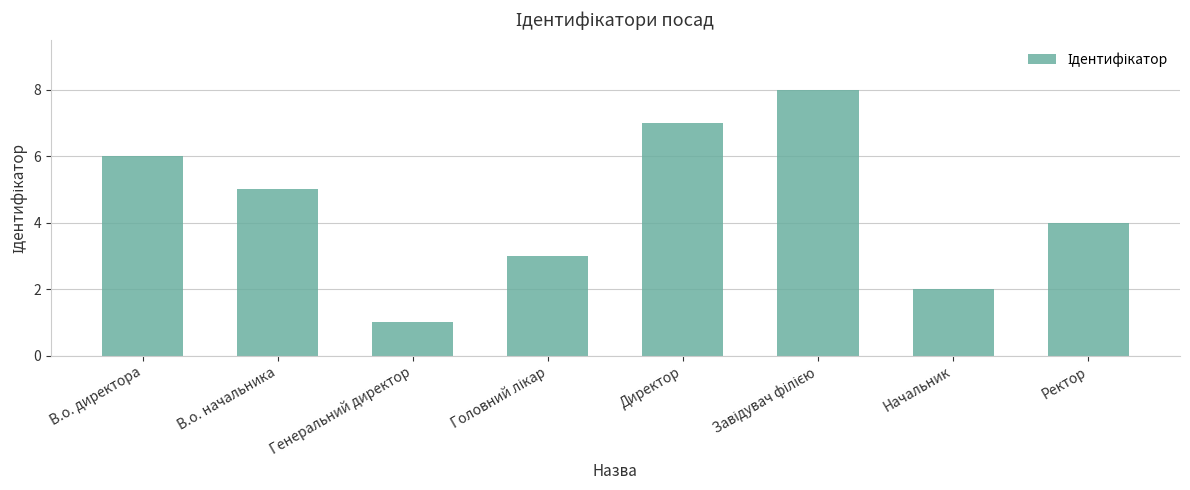

What is the value of the 8th bar from the left?

4